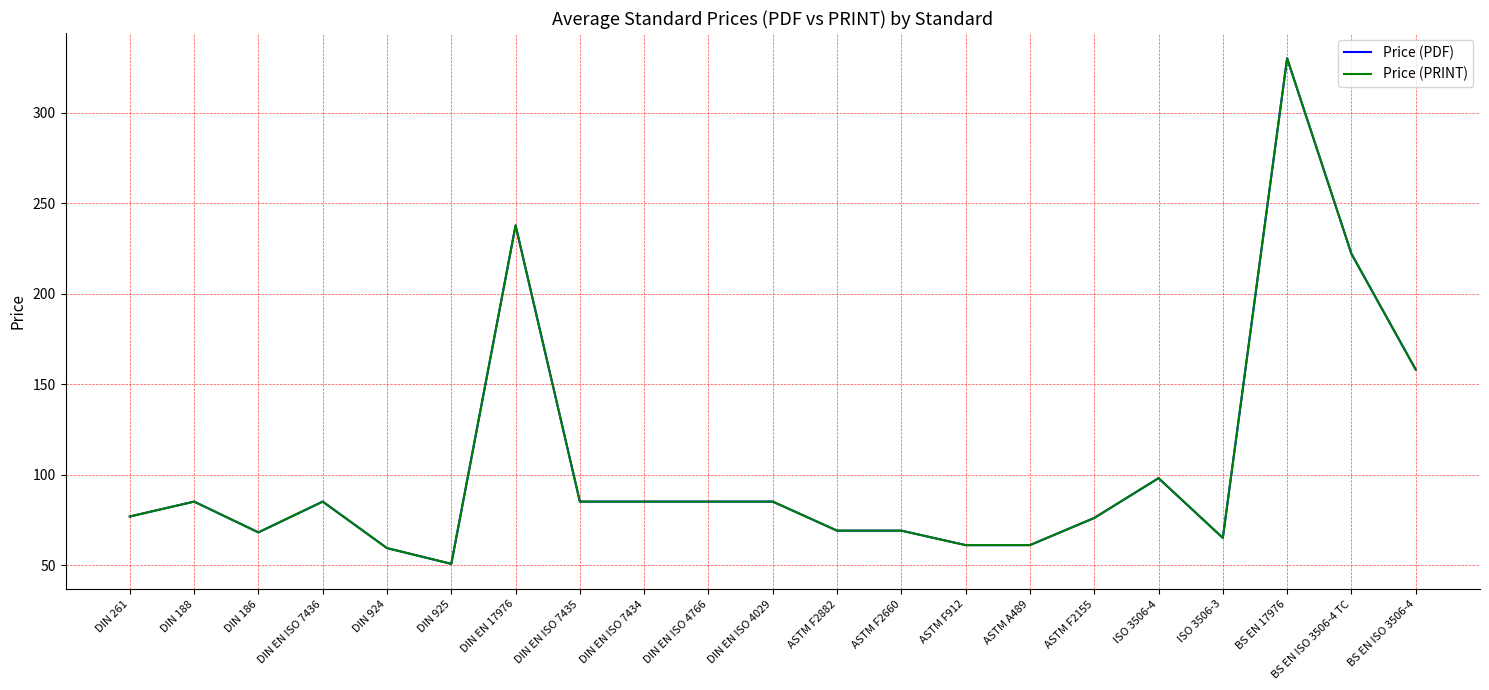

Does the chart display data point markers on the line(s)?

No